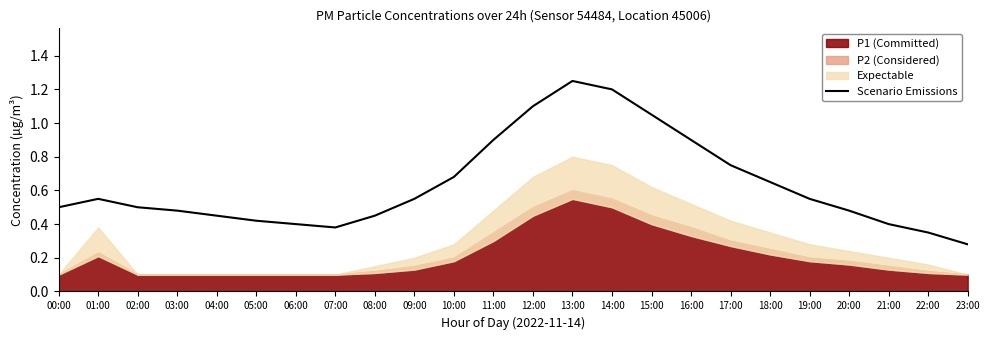

Reading left to right, list all the values displayed in this chart.

0.5	0.6	0.5	0.5	0.5	0.4	0.4	0.4	0.5	0.6	0.7	0.9	1.1	1.2	1.2	1.1	0.9	0.8	0.7	0.6	0.5	0.4	0.3	0.3